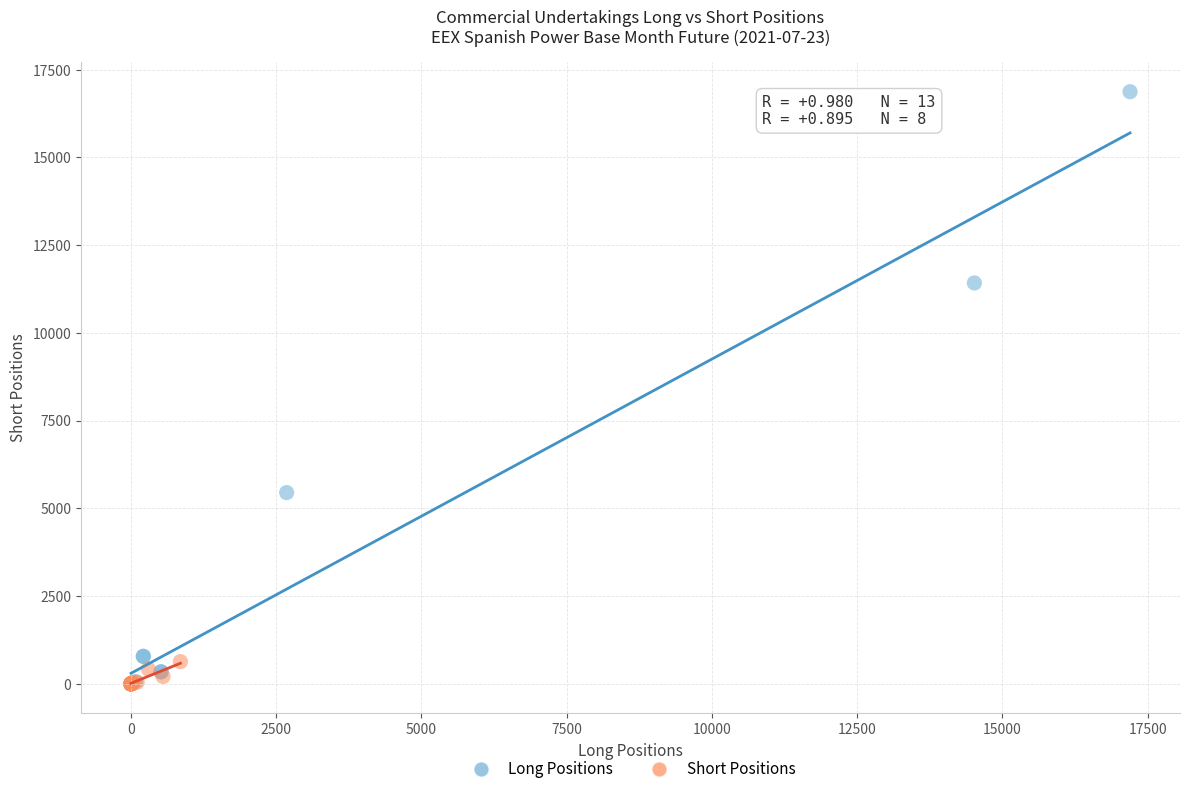

What are all the series names shown in the legend?

Long Positions, Short Positions